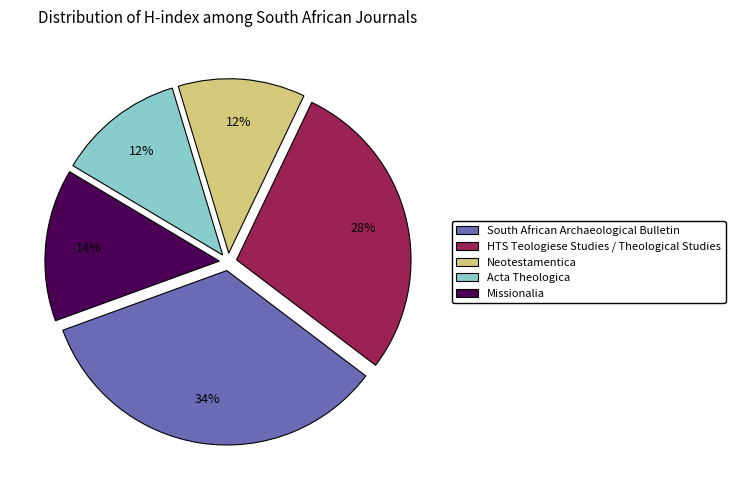

Does any single category account for the majority?

No